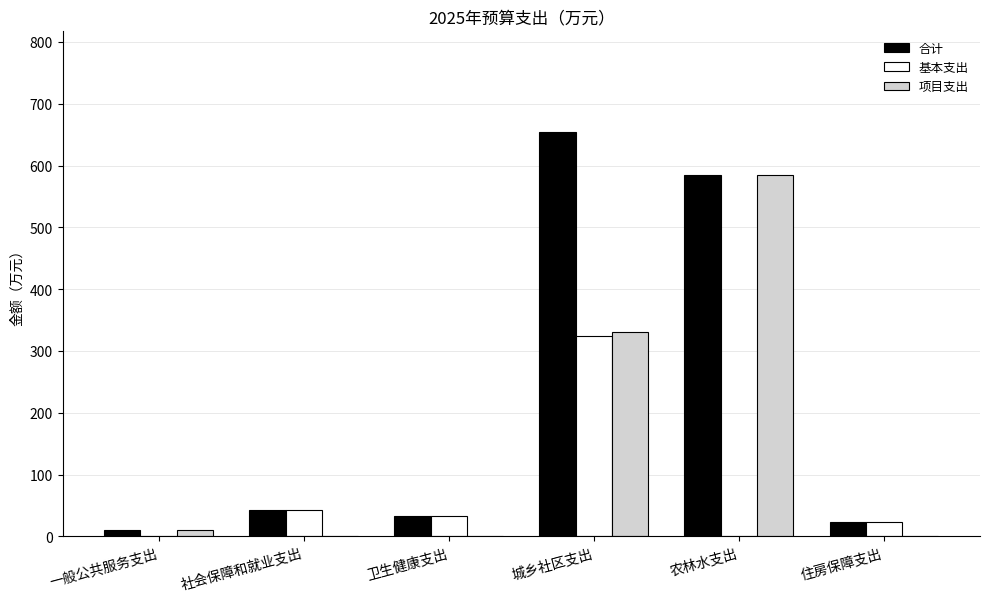

Are the bars horizontal?

No